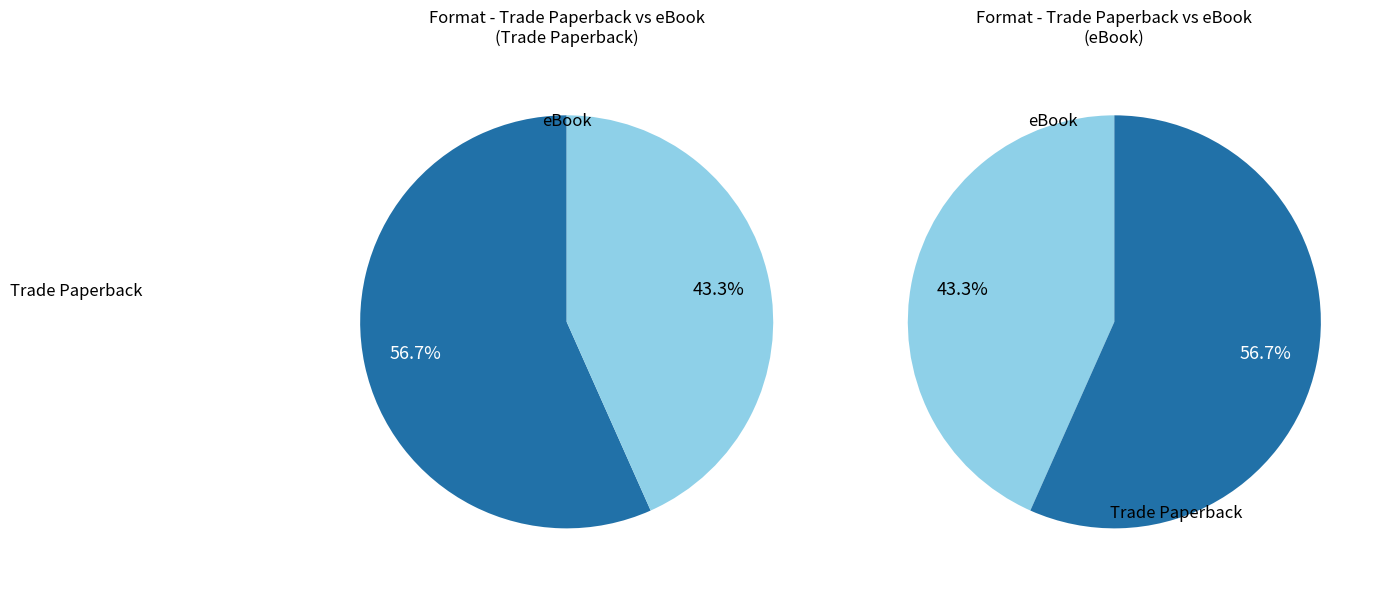

What percentage is the Trade Paperback slice, to the nearest percent?

57%